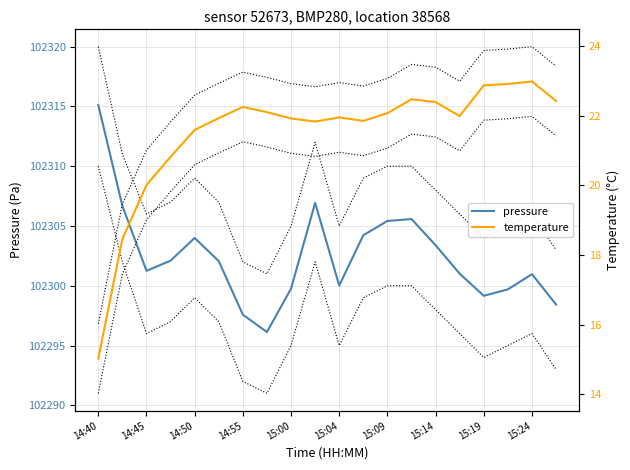

What is the value of the pressure point at the 10th from the left?

102306.9